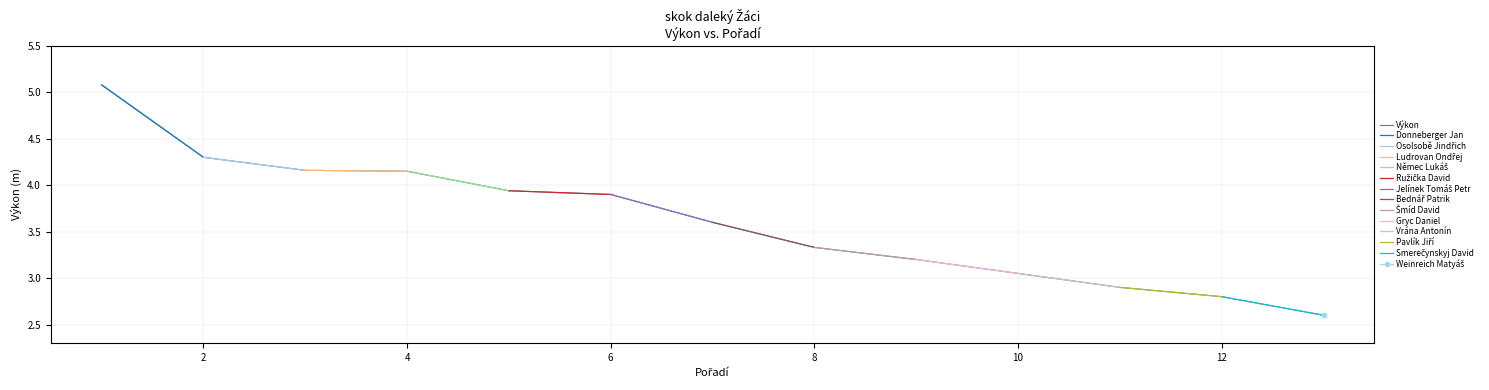

Is it true that Výkon equals 5.5 at 10?

False